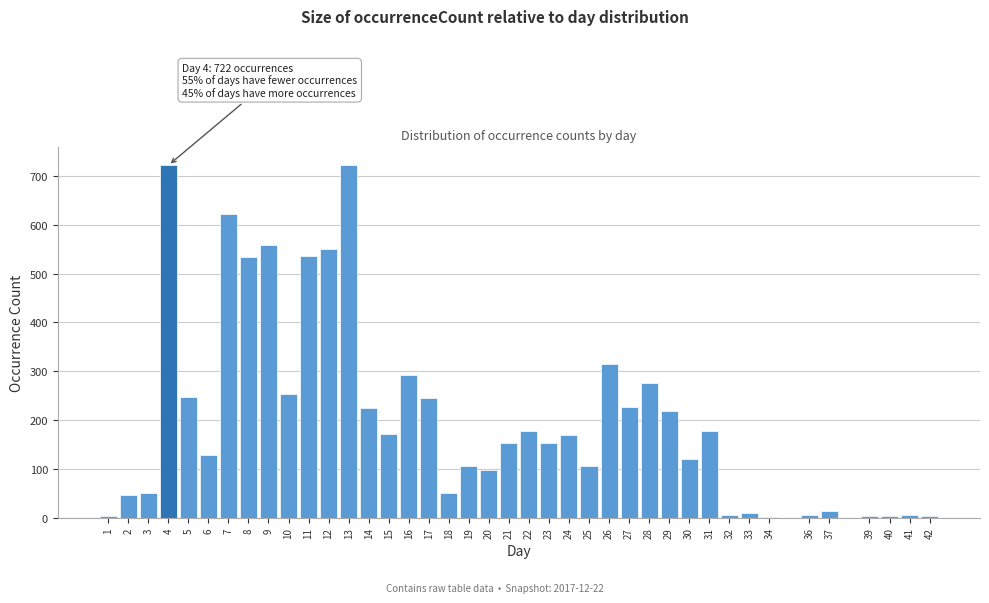

What is the maximum value shown in the chart?

723